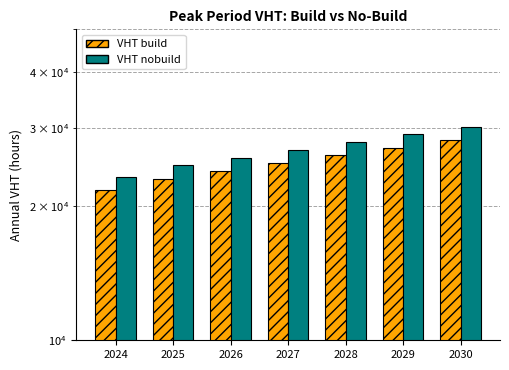

Rank the series by their maximum value, from lowest to highest.

Peak Period VHT build, Peak Period VHT nobuild